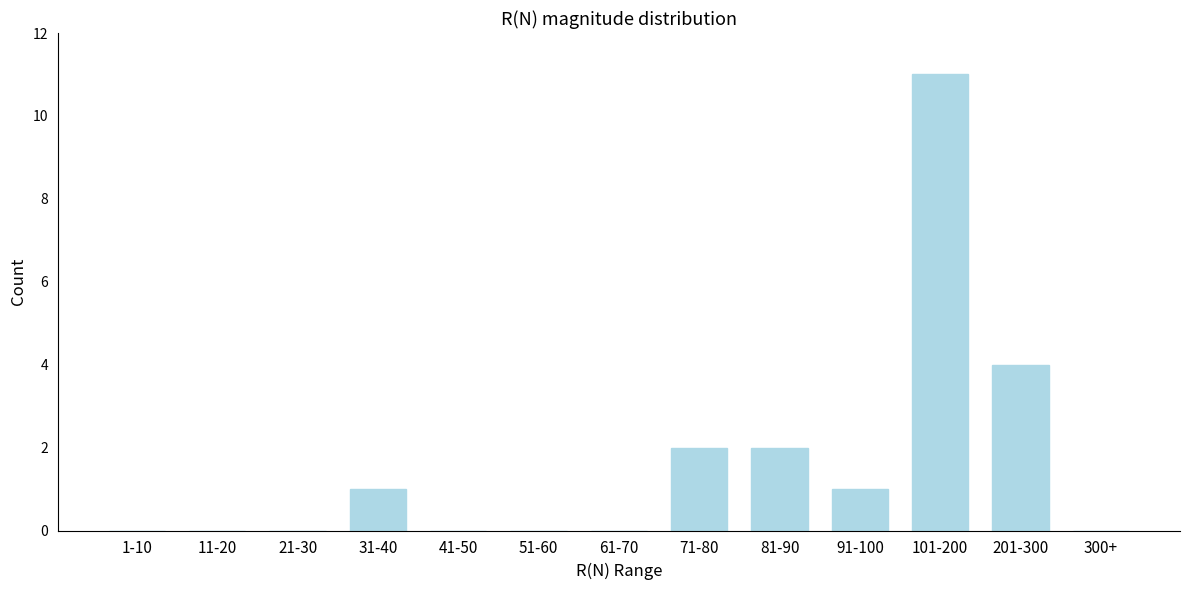

Reading right to left, transcribe all the data shown in this chart.

300+=0	201-300=4	101-200=11	91-100=1	81-90=2	71-80=2	61-70=0	51-60=0	41-50=0	31-40=1	21-30=0	11-20=0	1-10=0